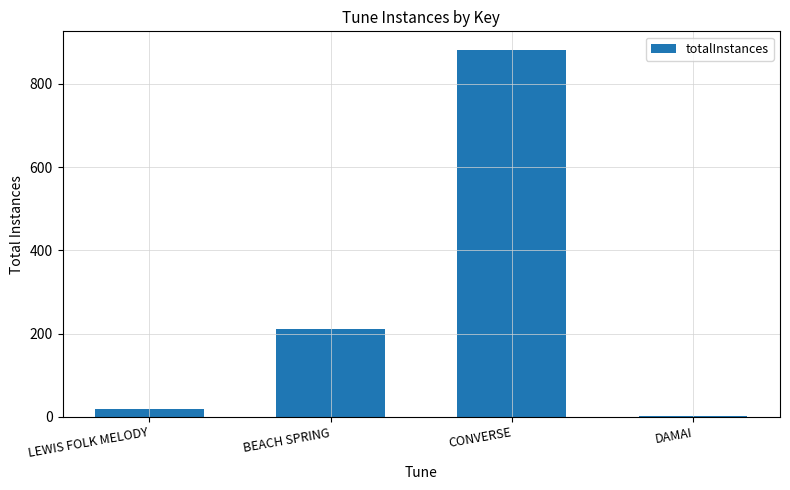

Reading left to right, transcribe all the data shown in this chart.

20	212	882	1